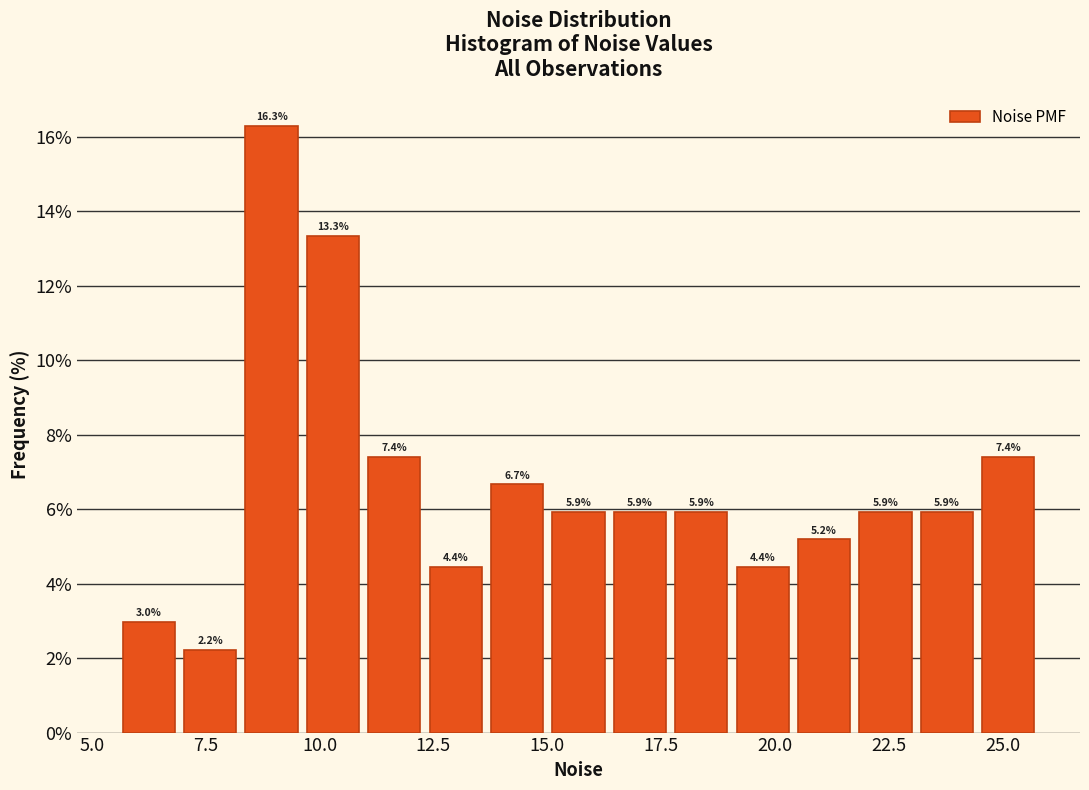

Read against the x-axis, roughly where is the centre of the tallest bar?

9.0